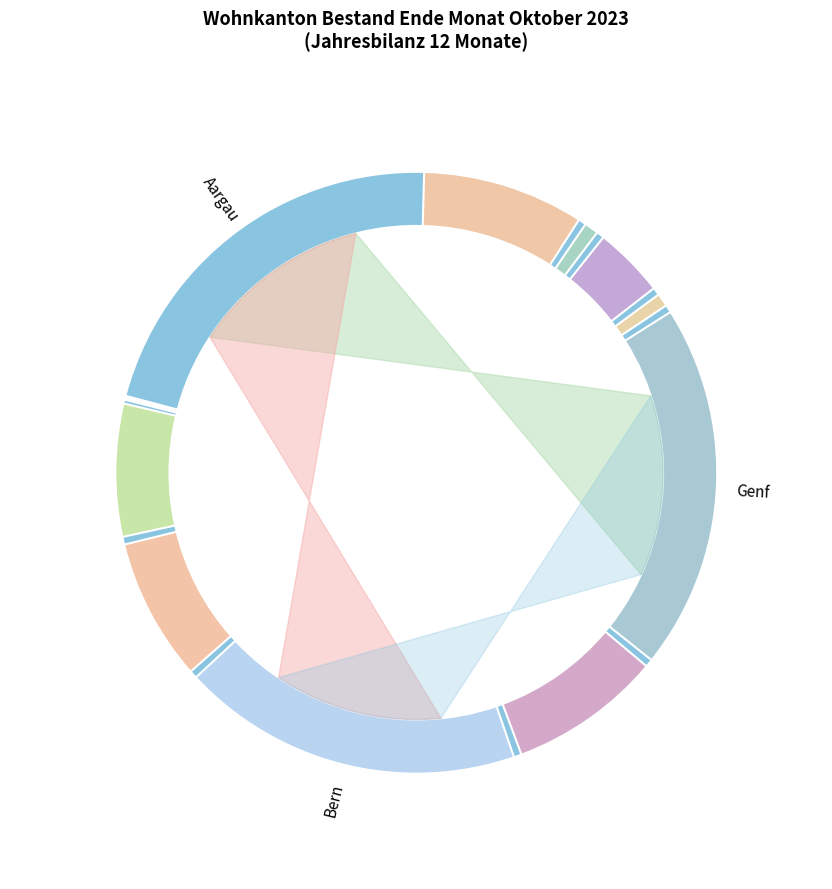

To the nearest percent, what is the average slice percentage?

8%